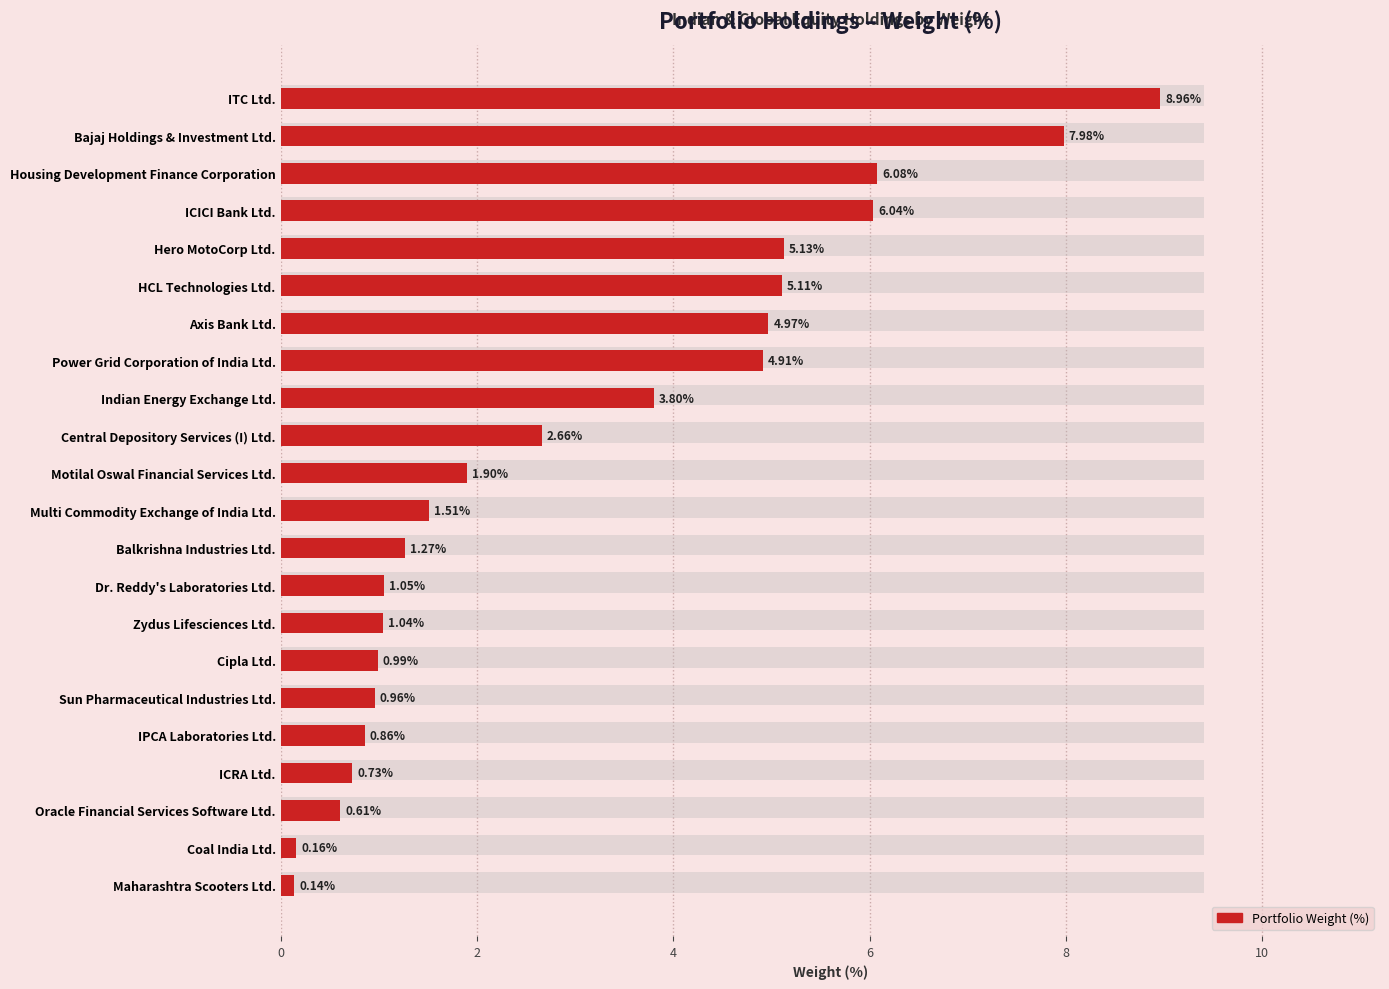

What is the average value?

3.0